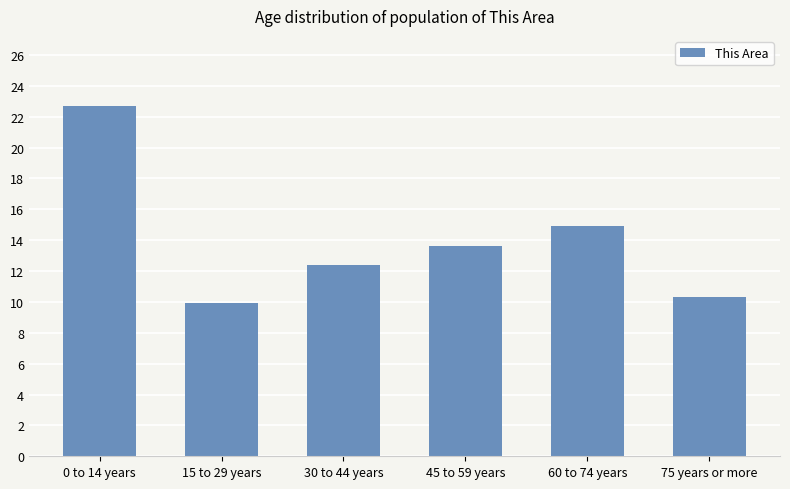

Approximately how many times larger is the value at 30 to 44 years compared to 75 years or more?

1.2